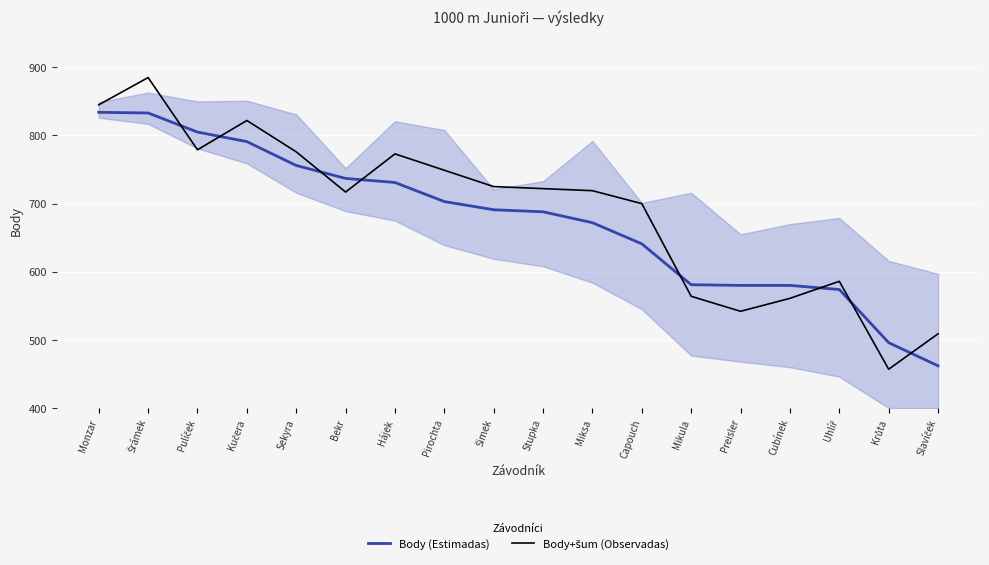

What is the sum of all Body (Estimadas) values?

12155